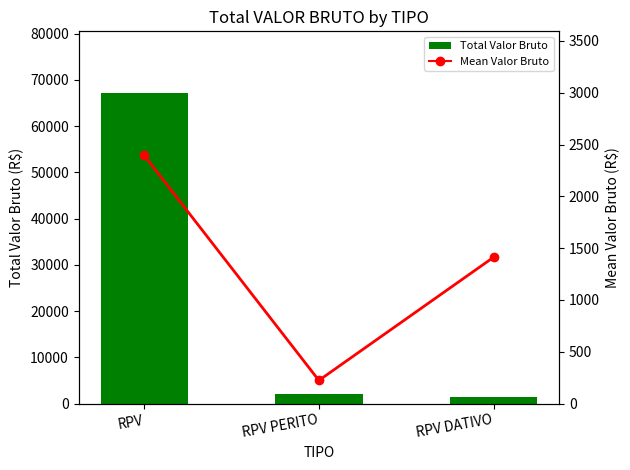

What is the value of the Total Valor Bruto bar at the 2nd from the left?

2010.0